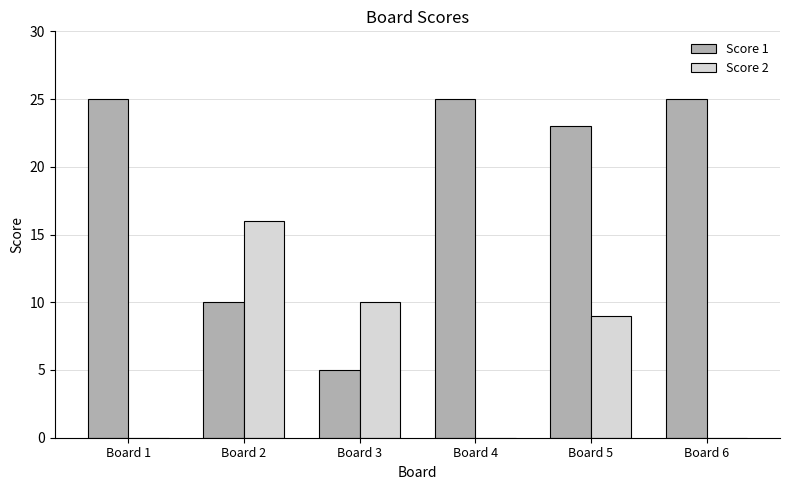

The Score 2 series shows 0 at Board 4. True or false?

True